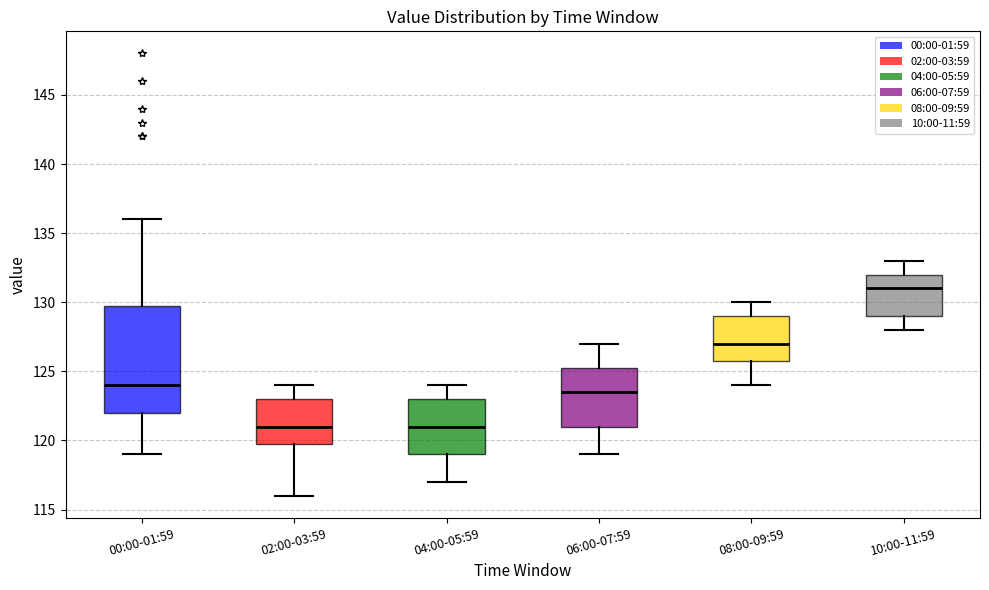

Comparing the boxes themselves (not the whiskers), which one is the tallest?

00:00-01:59